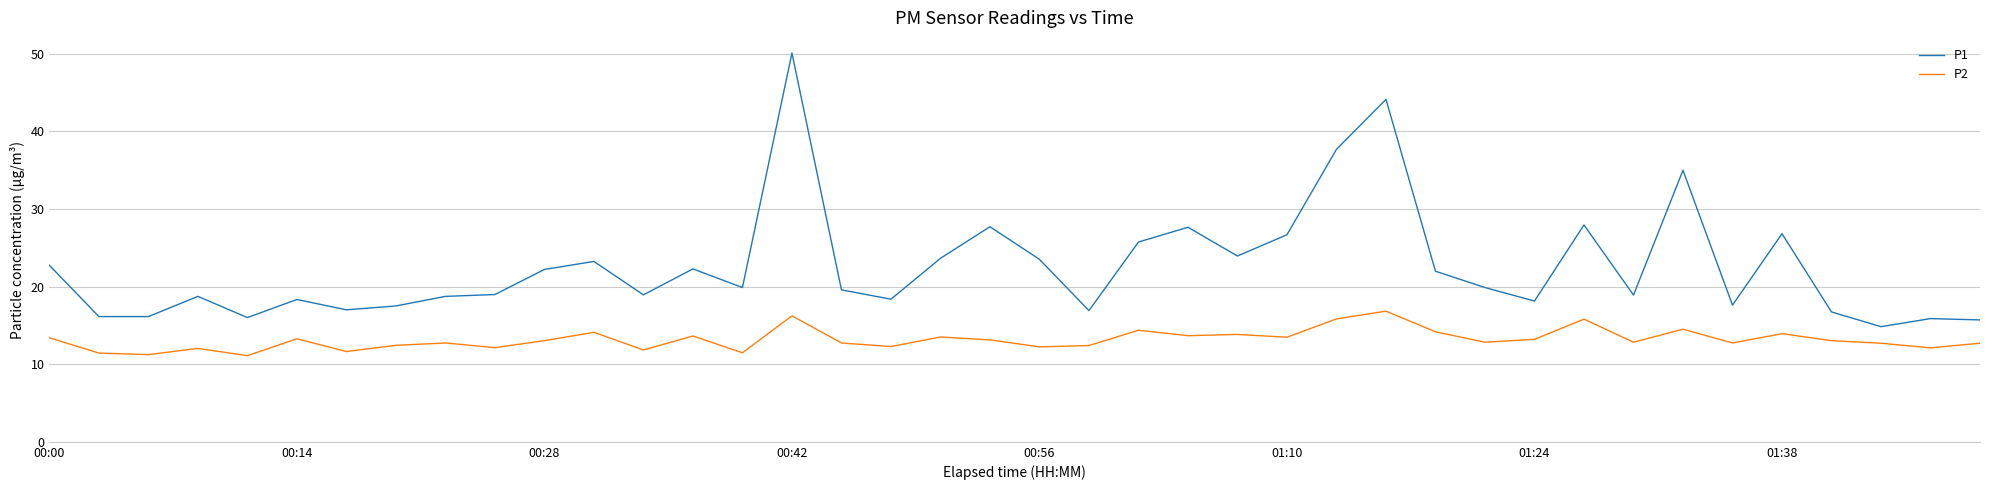

True or false: P1 has more than 2 points higher than both neighbors.

True